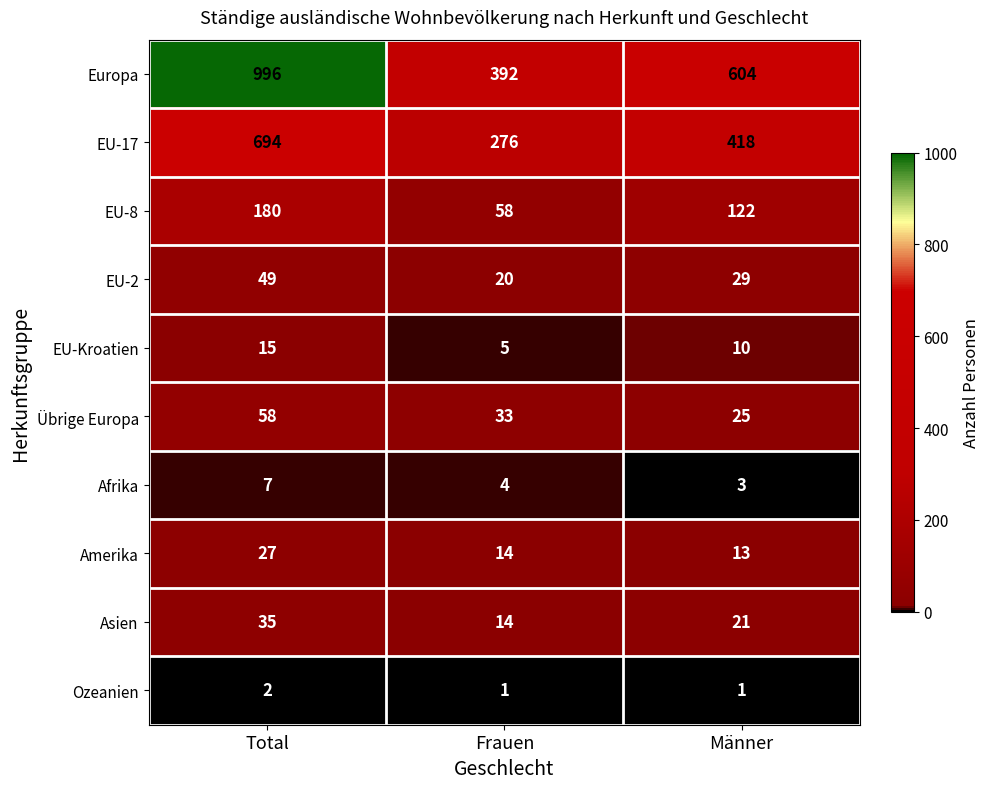

Which series has the widest spread of values?

Europa